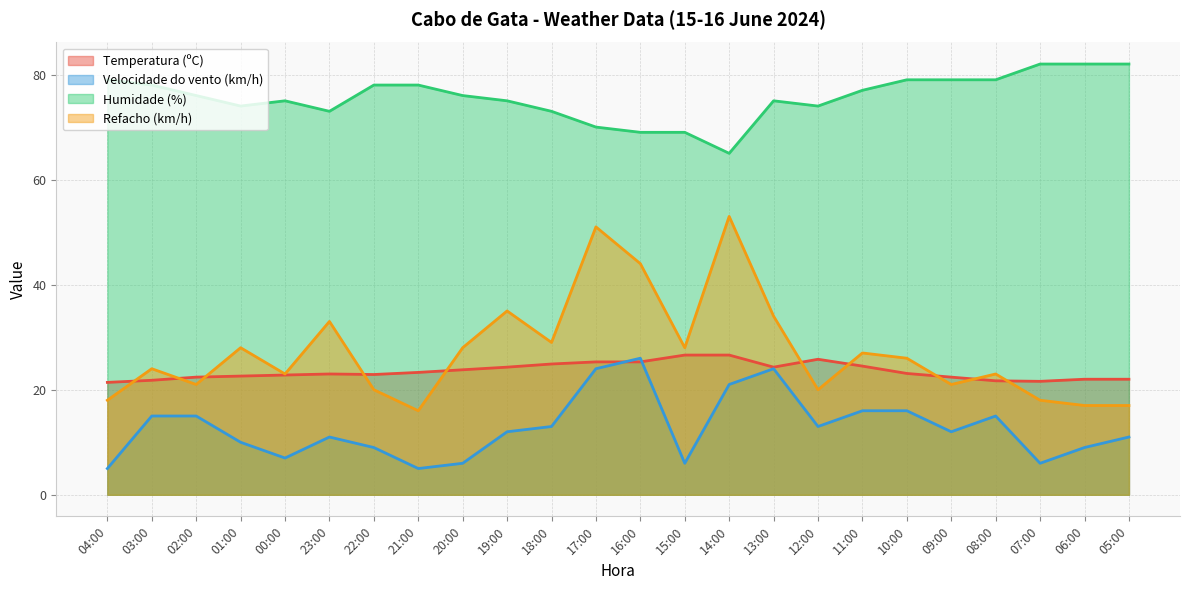

Reading left to right, transcribe all the data shown in this chart.

Temperatura (ºC): 04:00=21.4	03:00=21.8	02:00=22.4	01:00=22.6	00:00=22.8	23:00=23.0	22:00=22.9	21:00=23.3	20:00=23.8	19:00=24.3	18:00=24.9	17:00=25.3	16:00=25.3	15:00=26.6	14:00=26.6	13:00=24.3	12:00=25.8	11:00=24.5	10:00=23.1	09:00=22.4	08:00=21.7	07:00=21.6	06:00=22.0	05:00=22.0
Velocidade do vento (km/h): 04:00=5.0	03:00=15.0	02:00=15.0	01:00=10.0	00:00=7.0	23:00=11.0	22:00=9.0	21:00=5.0	20:00=6.0	19:00=12.0	18:00=13.0	17:00=24.0	16:00=26.0	15:00=6.0	14:00=21.0	13:00=24.0	12:00=13.0	11:00=16.0	10:00=16.0	09:00=12.0	08:00=15.0	07:00=6.0	06:00=9.0	05:00=11.0
Humidade (%): 04:00=79.0	03:00=78.0	02:00=76.0	01:00=74.0	00:00=75.0	23:00=73.0	22:00=78.0	21:00=78.0	20:00=76.0	19:00=75.0	18:00=73.0	17:00=70.0	16:00=69.0	15:00=69.0	14:00=65.0	13:00=75.0	12:00=74.0	11:00=77.0	10:00=79.0	09:00=79.0	08:00=79.0	07:00=82.0	06:00=82.0	05:00=82.0
Refacho (km/h): 04:00=18.0	03:00=24.0	02:00=21.0	01:00=28.0	00:00=23.0	23:00=33.0	22:00=20.0	21:00=16.0	20:00=28.0	19:00=35.0	18:00=29.0	17:00=51.0	16:00=44.0	15:00=28.0	14:00=53.0	13:00=34.0	12:00=20.0	11:00=27.0	10:00=26.0	09:00=21.0	08:00=23.0	07:00=18.0	06:00=17.0	05:00=17.0